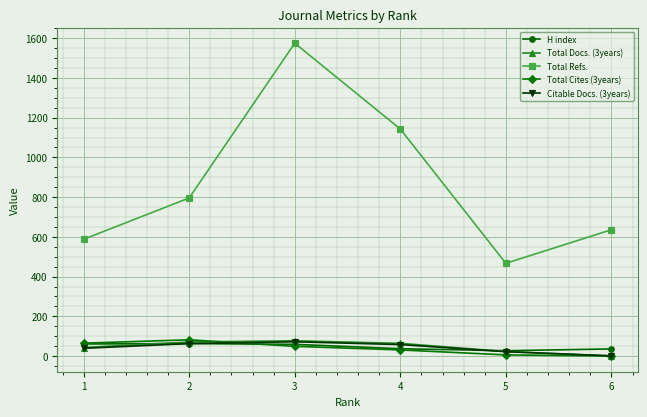

Where is the first local maximum for Total Refs.?

3